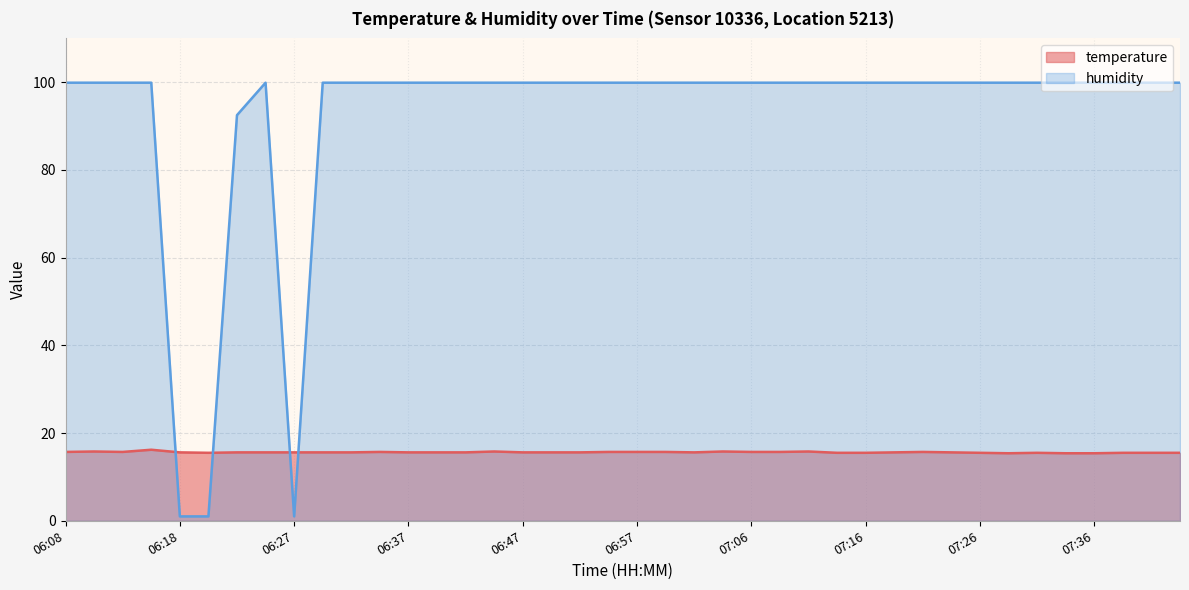

How many interior local peaks does the humidity series have?

1